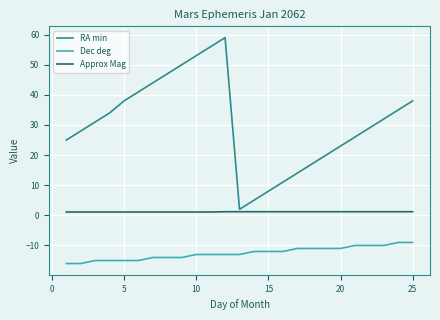

What is the smallest value displayed?

-16.0